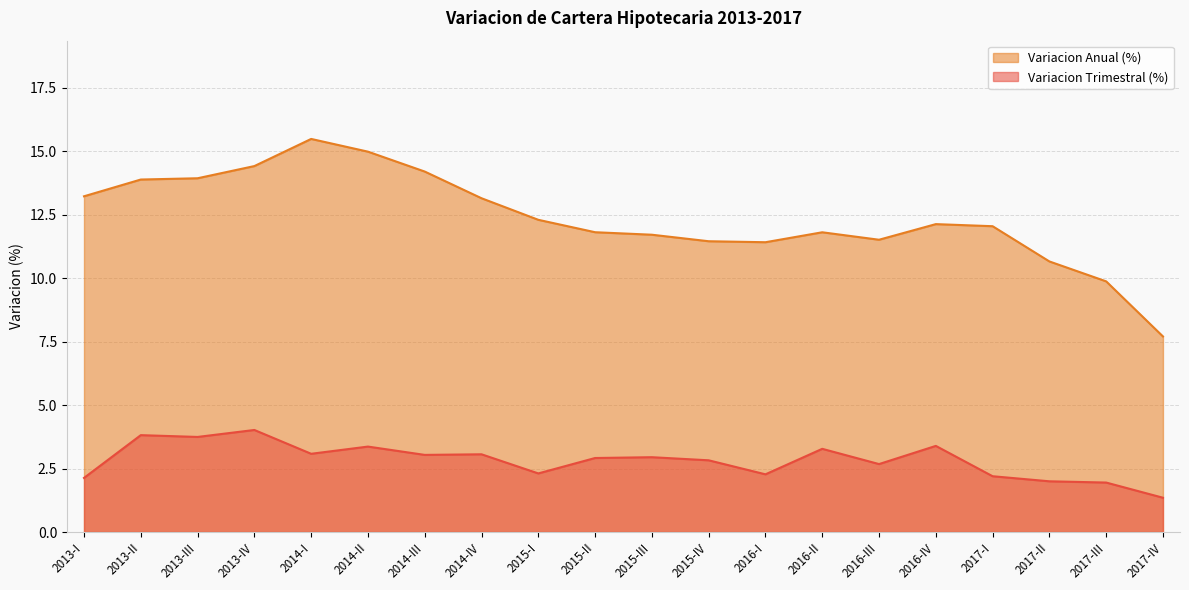

At which category is the sum across all series the highest?

2014-I